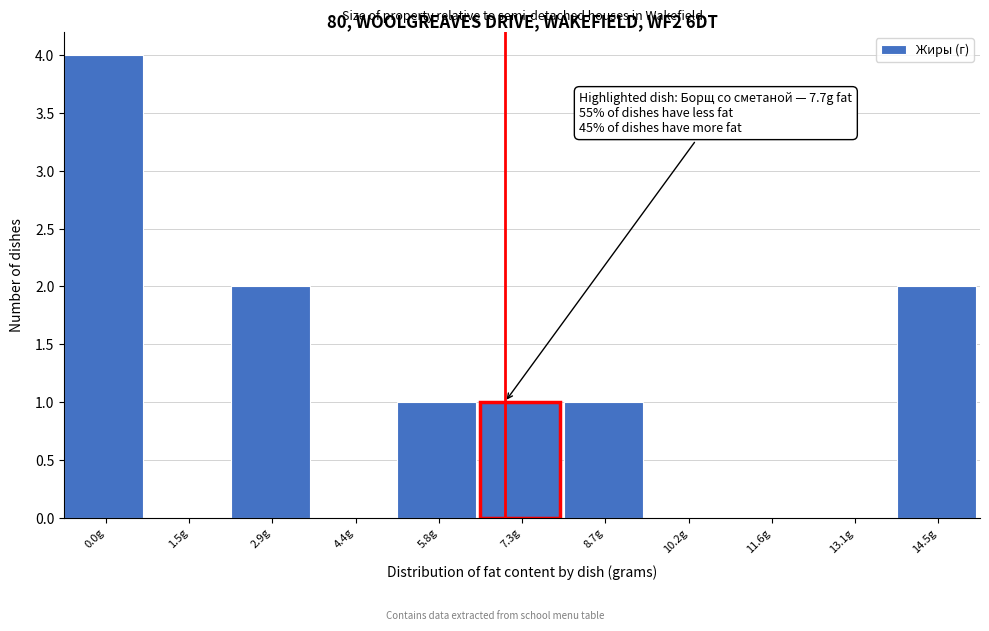

Reading right to left, extract all data points from this chart.

14.5g=2	13.1g=0	11.6g=0	10.2g=0	8.7g=1	7.3g=1	5.8g=1	4.4g=0	2.9g=2	1.5g=0	0.0g=4